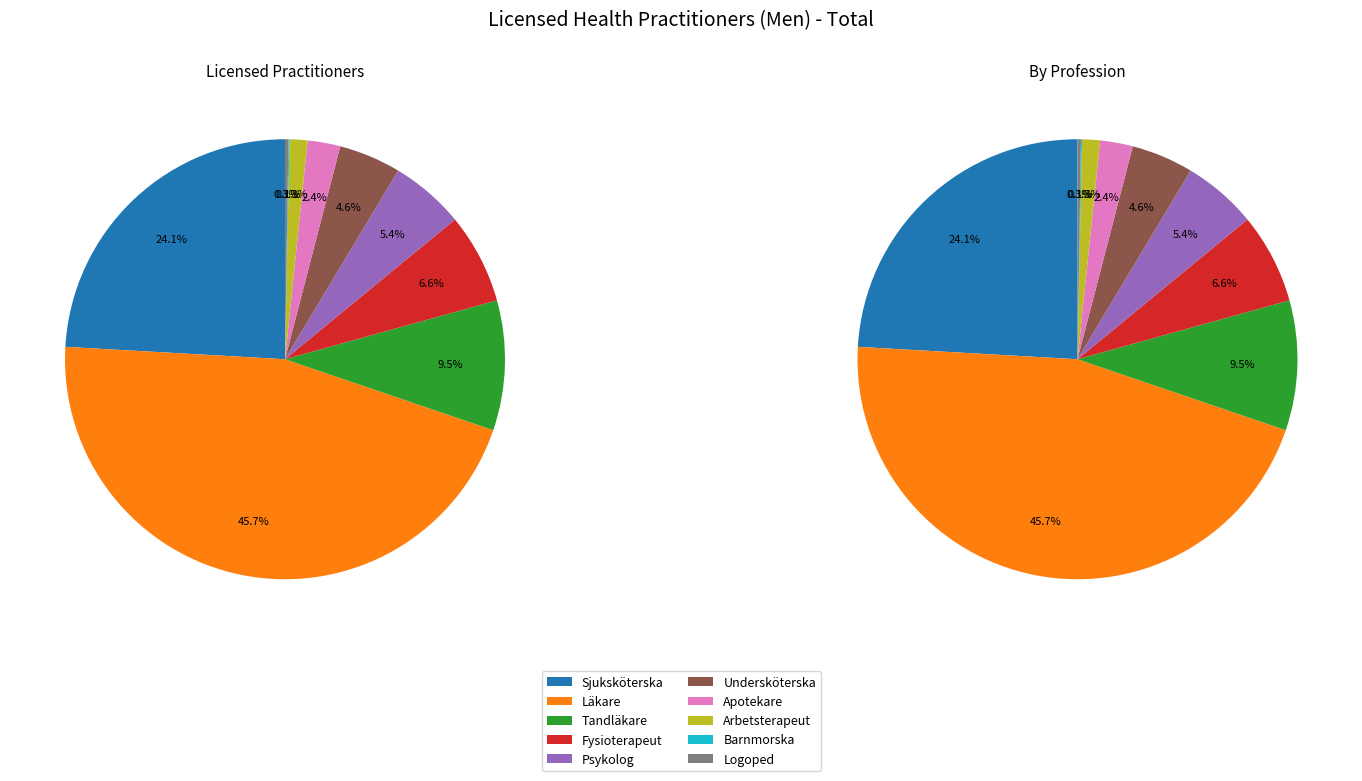

How many segments does this pie chart have?

10